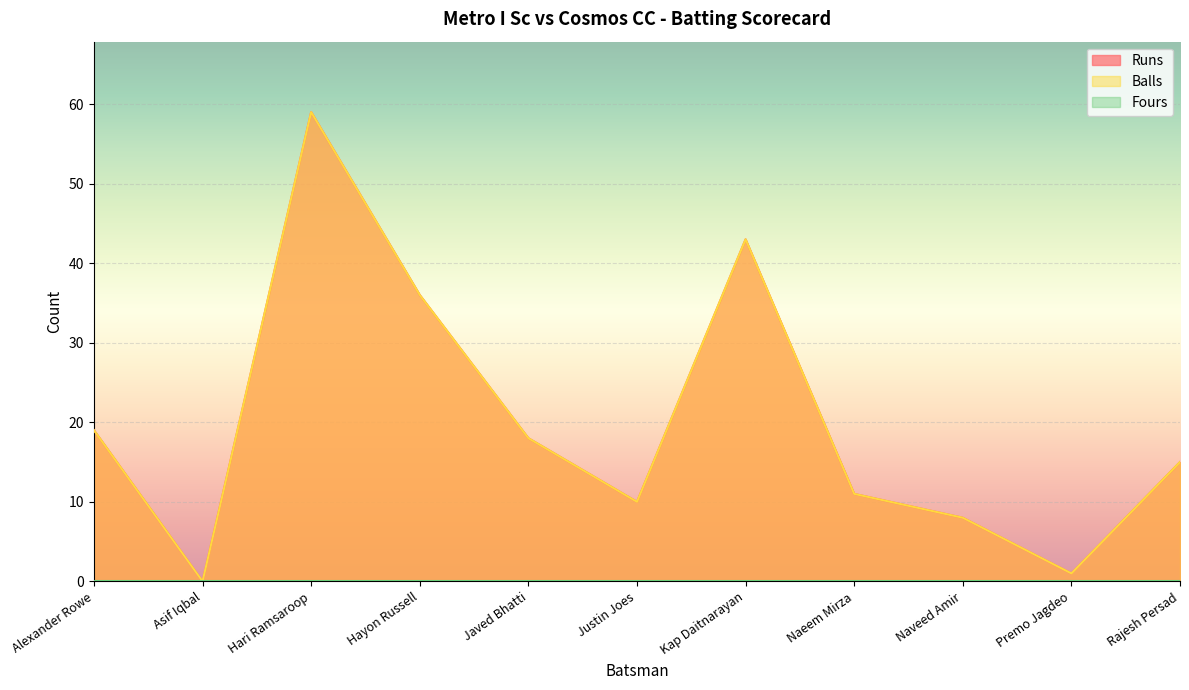

How many interior local peaks does the Runs series have?

2